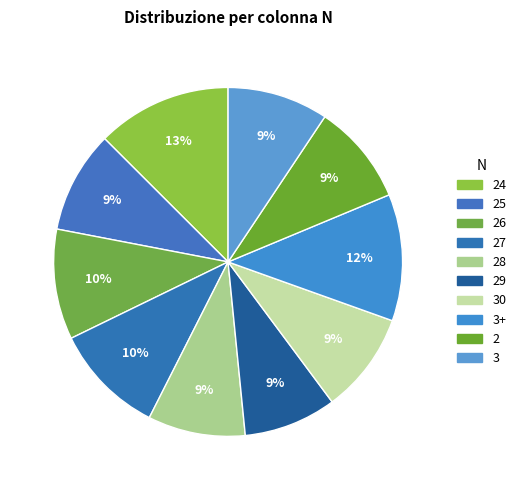

How many segments does this pie chart have?

10